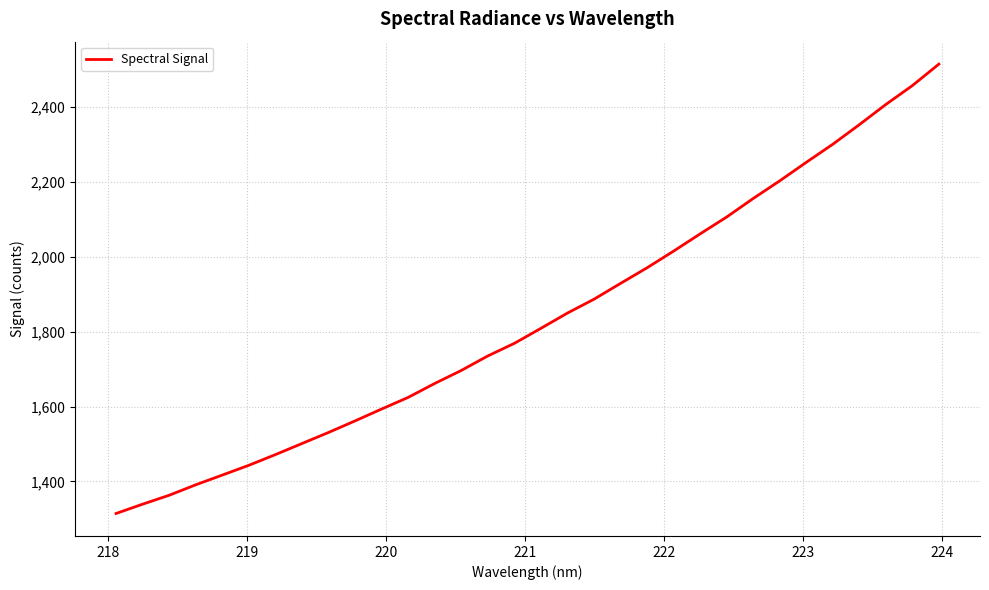

What is the smallest value displayed?

1314.3